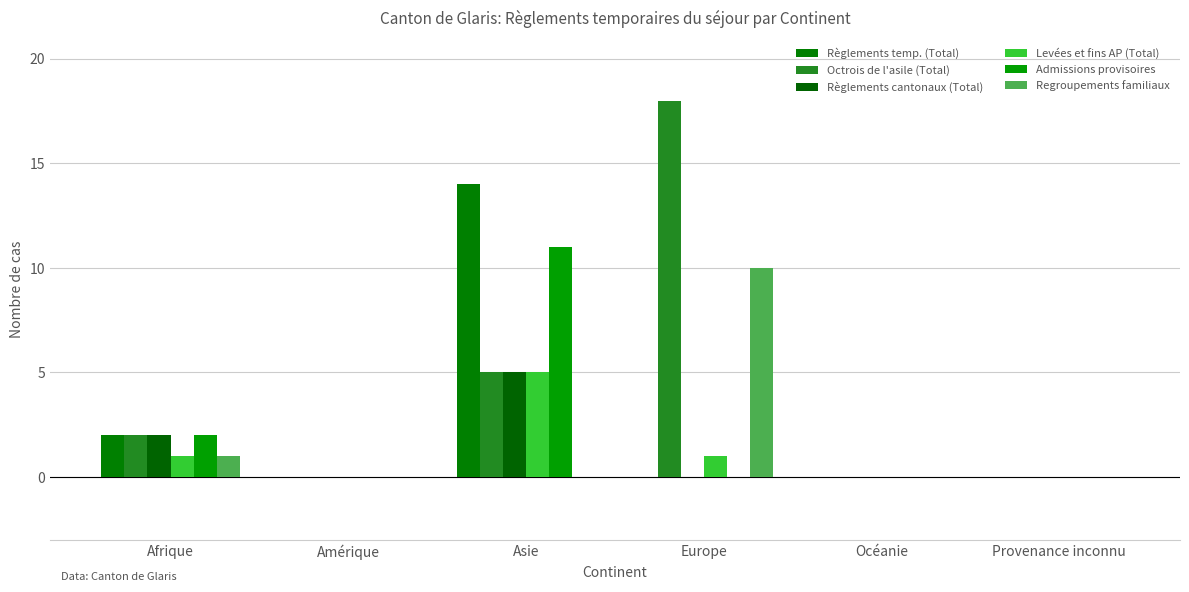

List the labels in order of Règlements temp. (Total) value, smallest first.

Amérique, Europe, Océanie, Provenance inconnu, Afrique, Asie